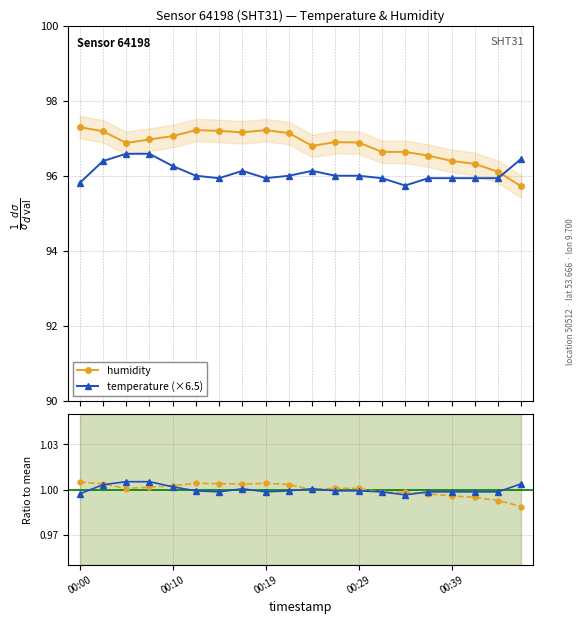

Does the chart display data point markers on the line(s)?

Yes